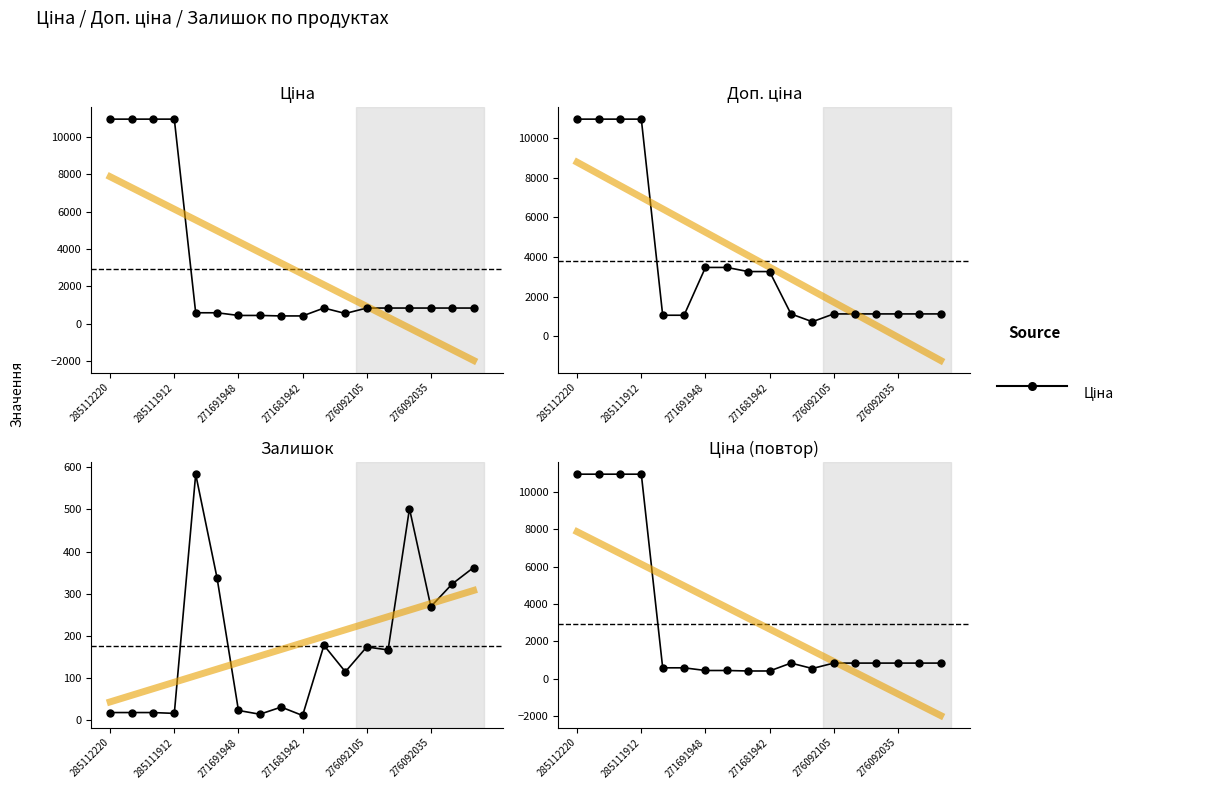

Which series has the largest Y range (max minus min)?

Ціна